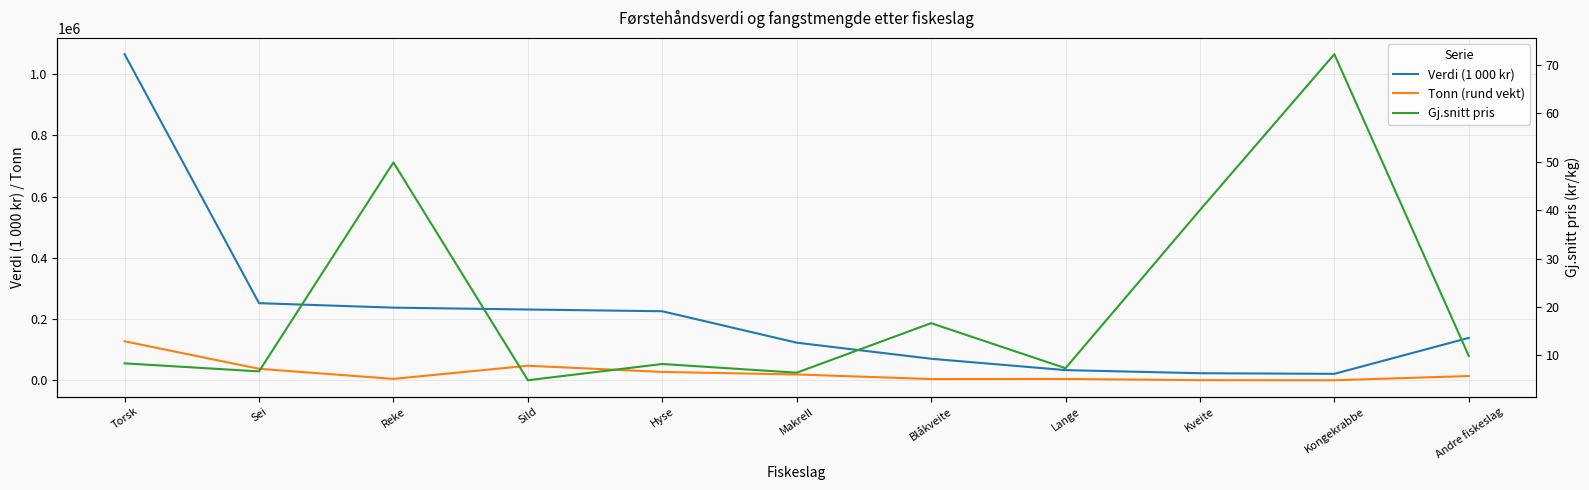

In Gj.snitt pris, how many points are lower than both neighbors (excluding endpoints)?

4